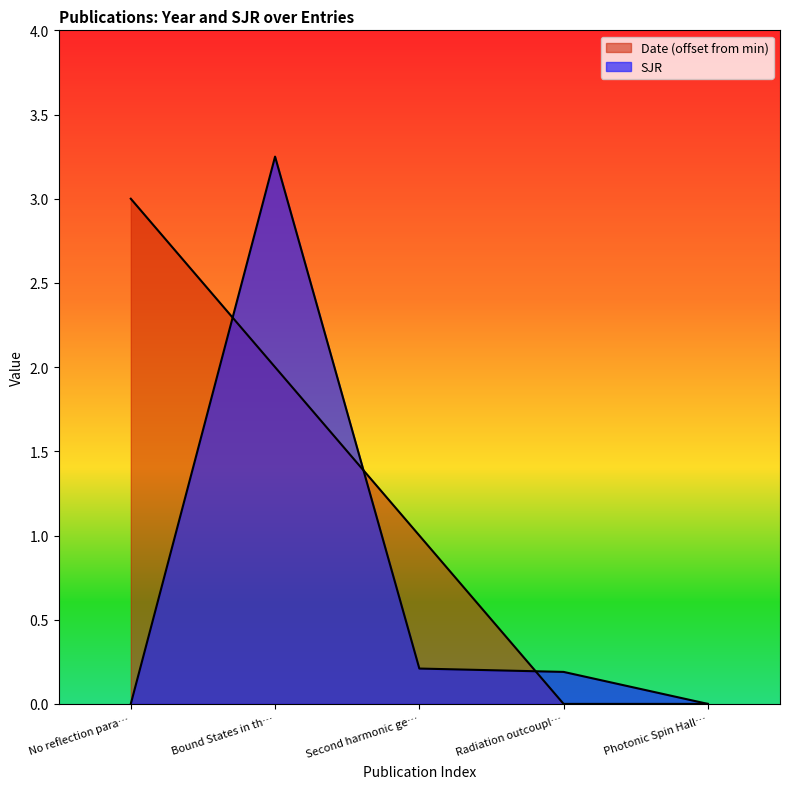

How many values in SJR are above zero?

3